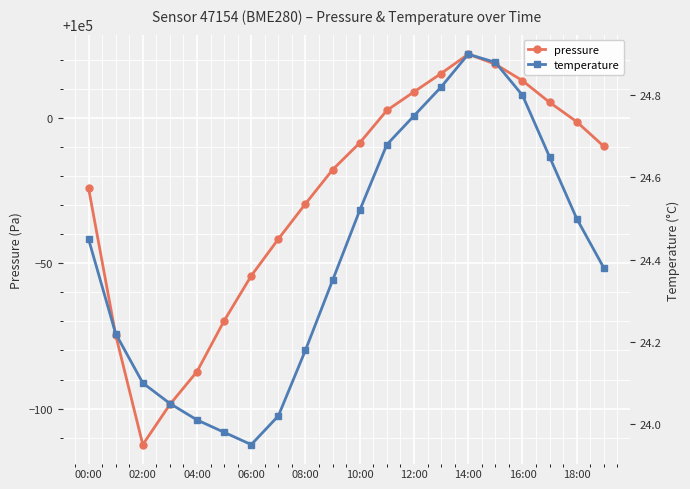

Reading right to left, transcribe all the data shown in this chart.

pressure: 99990.2	99998.6	100005.3	100012.8	100018.4	100021.9	100015.2	100008.9	100002.5	99991.4	99982.1	99970.4	99958.3	99945.7	99930.2	99912.8	99901.4	99887.6	99925.4	99975.8
temperature: 24.4	24.5	24.6	24.8	24.9	24.9	24.8	24.8	24.7	24.5	24.4	24.2	24.0	23.9	24.0	24.0	24.1	24.1	24.2	24.4